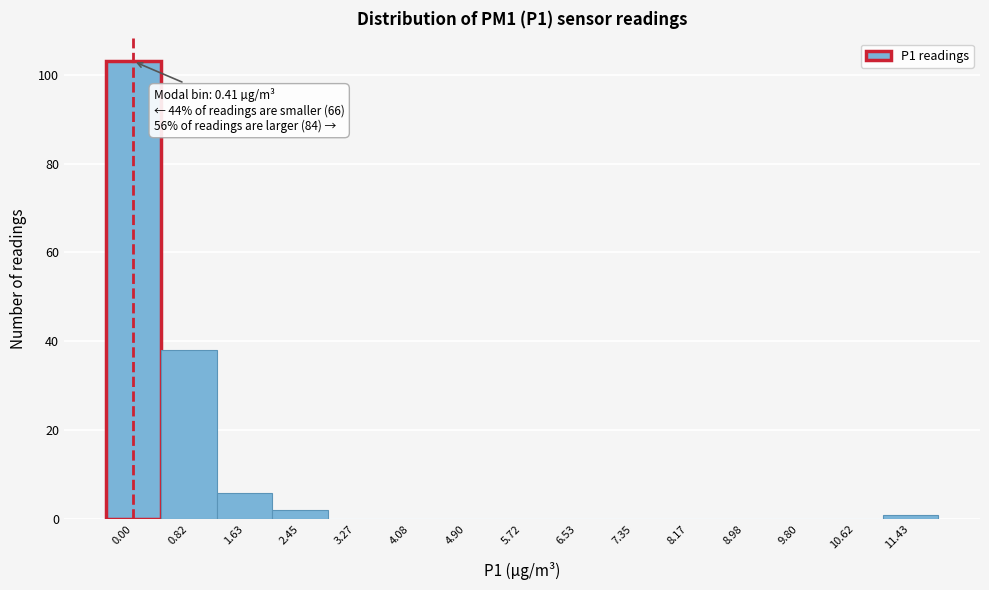

Reading left to right, transcribe all the data shown in this chart.

0.00=103	0.82=38	1.63=6	2.45=2	3.27=0	4.08=0	4.90=0	5.72=0	6.53=0	7.35=0	8.17=0	8.98=0	9.80=0	10.62=0	11.43=1